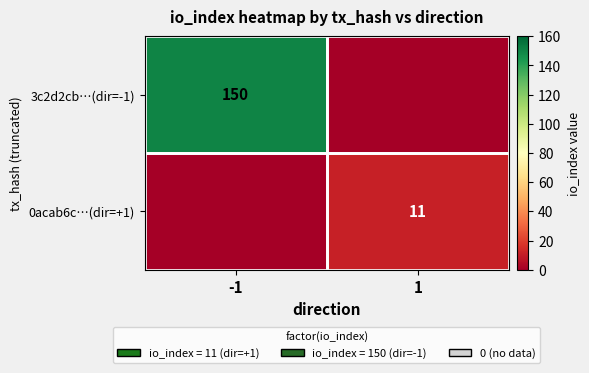

Count the number of categories in the chart.

2